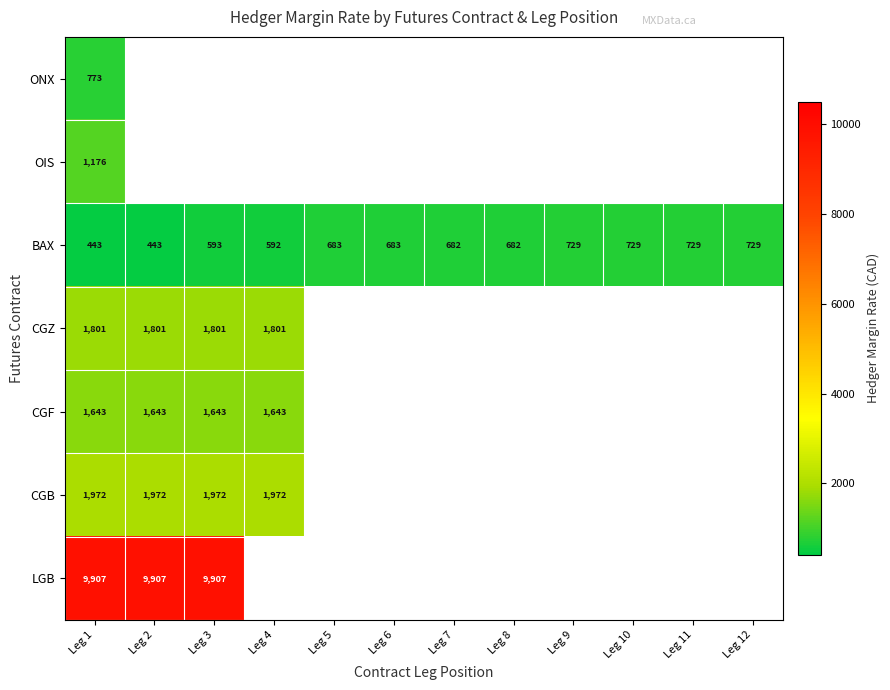

What is the total value across all series at Leg 5?

683